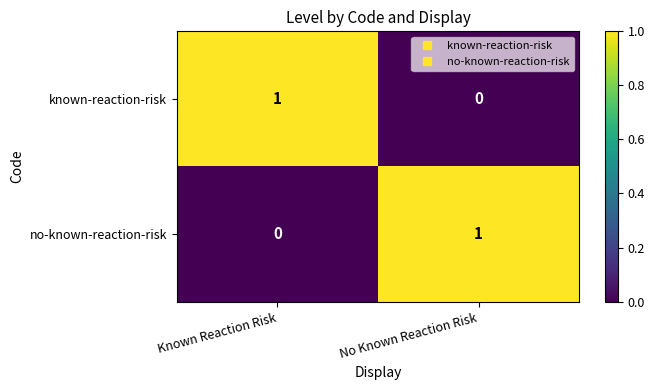

Where is no-known-reaction-risk nearest to the value 0?

Known Reaction Risk